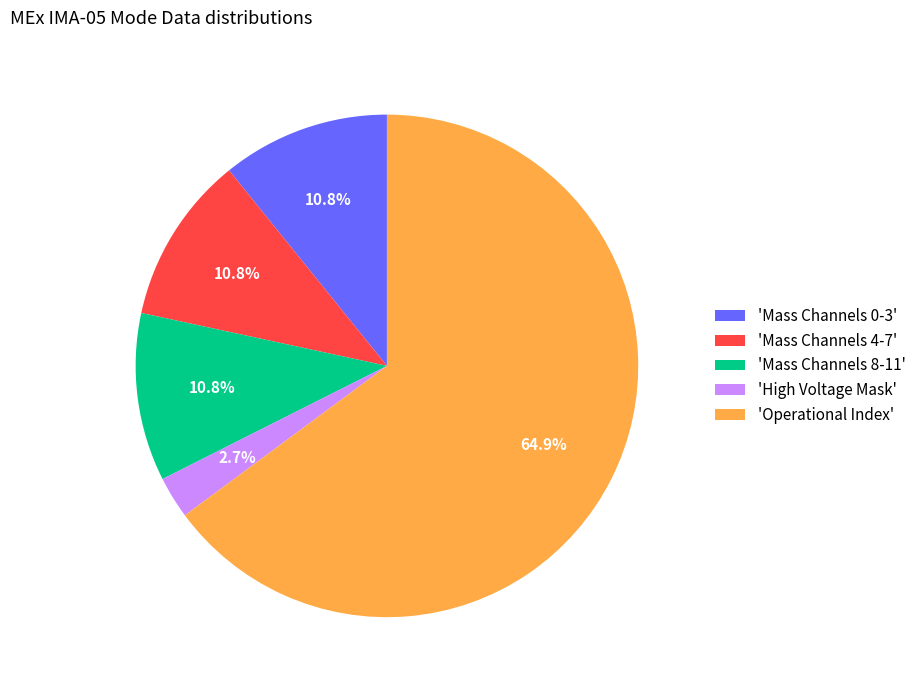

Approximately how many times larger is the value at 'Mass Channels 0-3' compared to 'Mass Channels 8-11'?

1.0